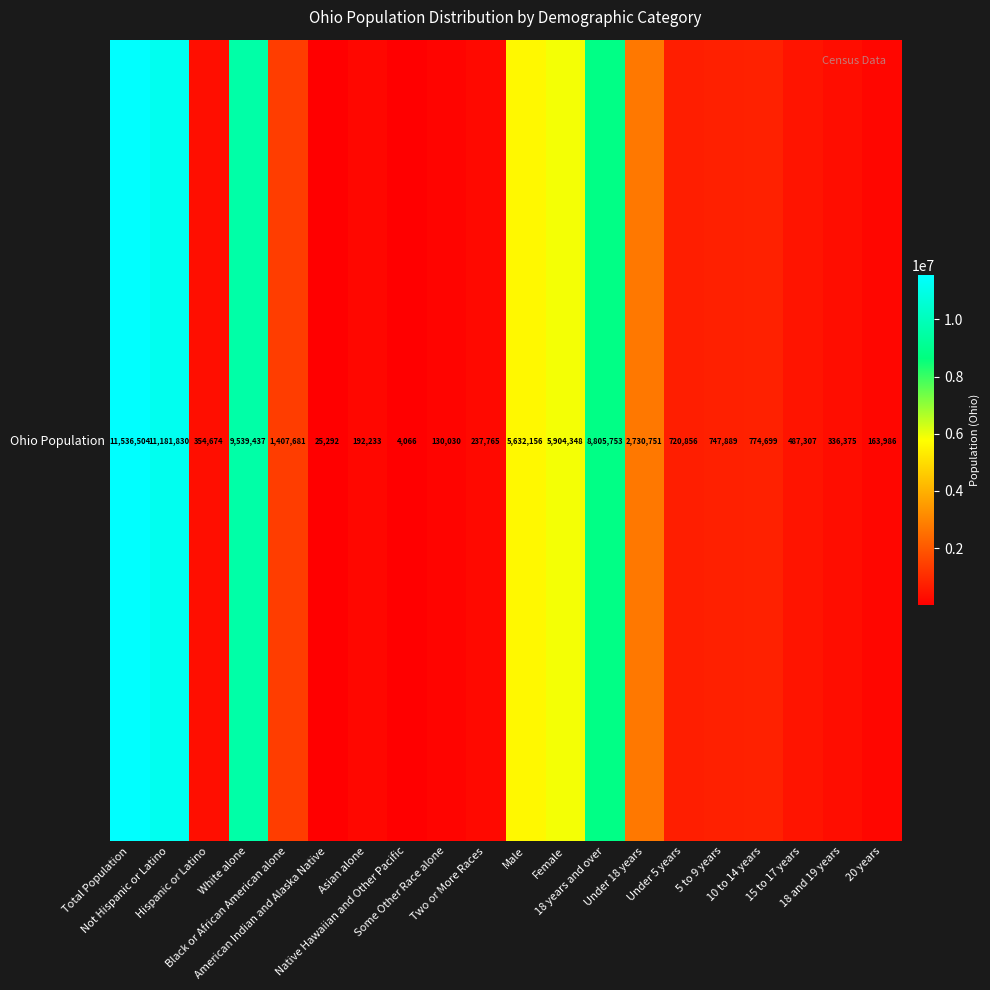

The value at 15 to 17 years is 730058. True or false?

False